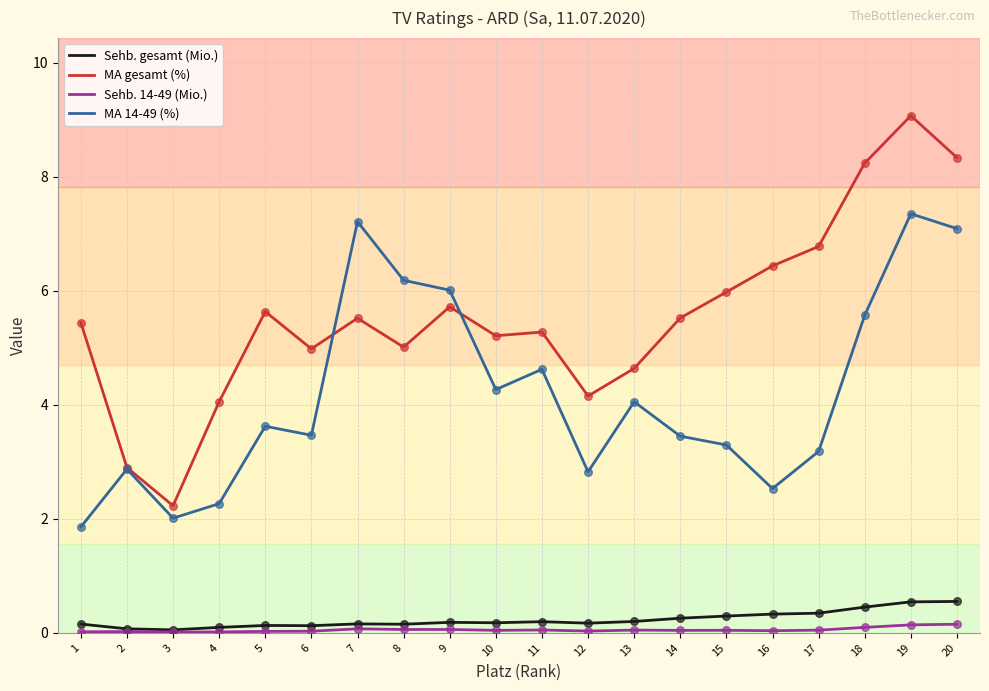

What are all the series names shown in the legend?

Sehb. gesamt (Mio.), MA gesamt (%), Sehb. 14-49 (Mio.), MA 14-49 (%)